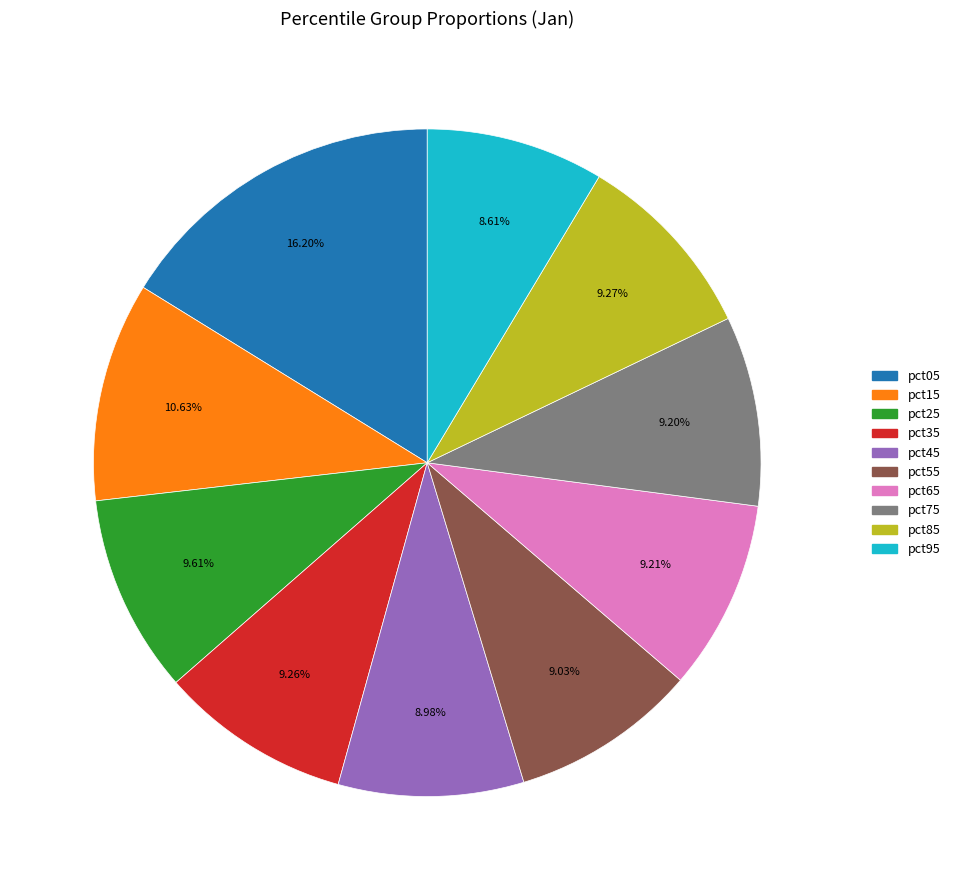

Combined, do pct25 and pct35 account for over 50%?

No